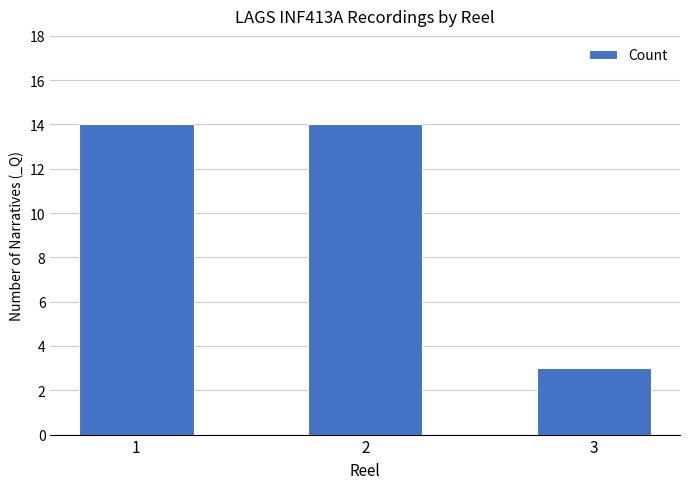

What is the change in value from 1 to 3?

-11